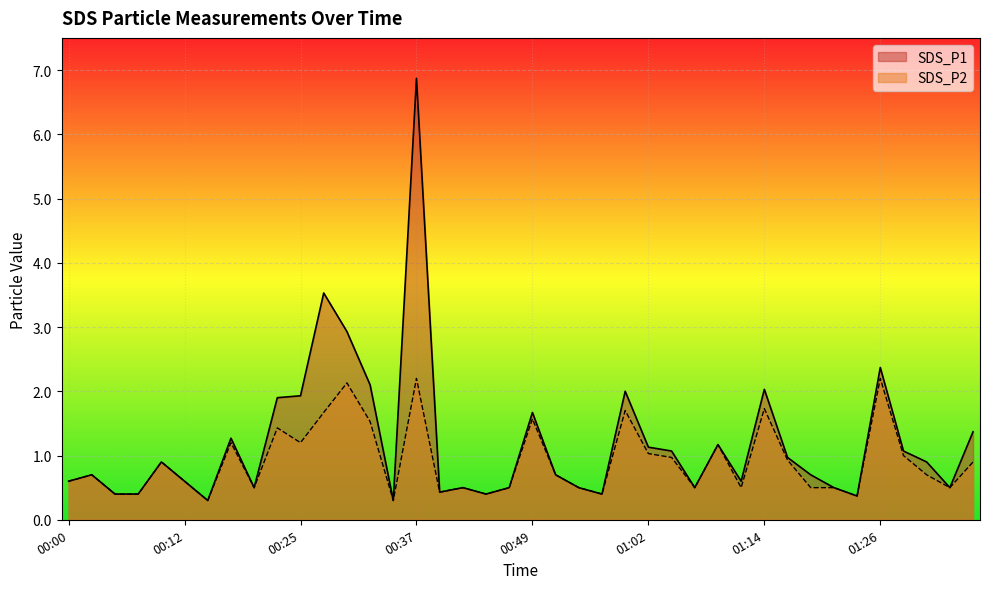

Which series changed the most between 00:25 and 00:27?

SDS_P1